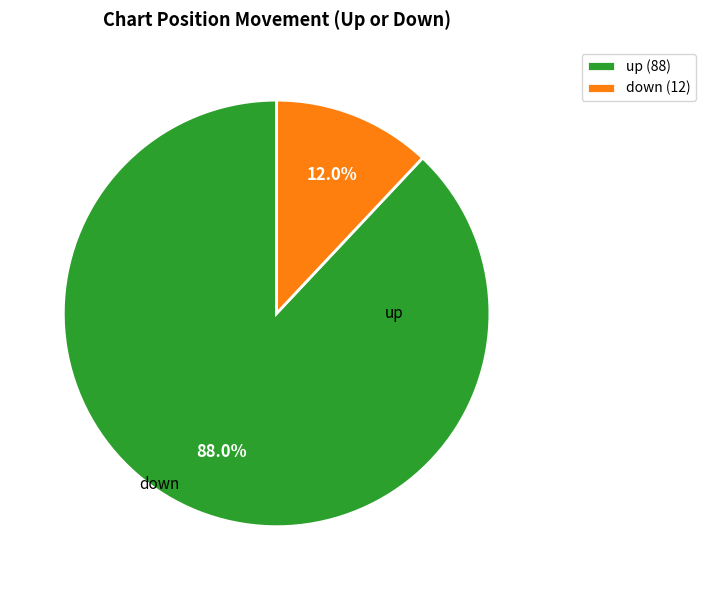

Count the number of slices in the pie.

2